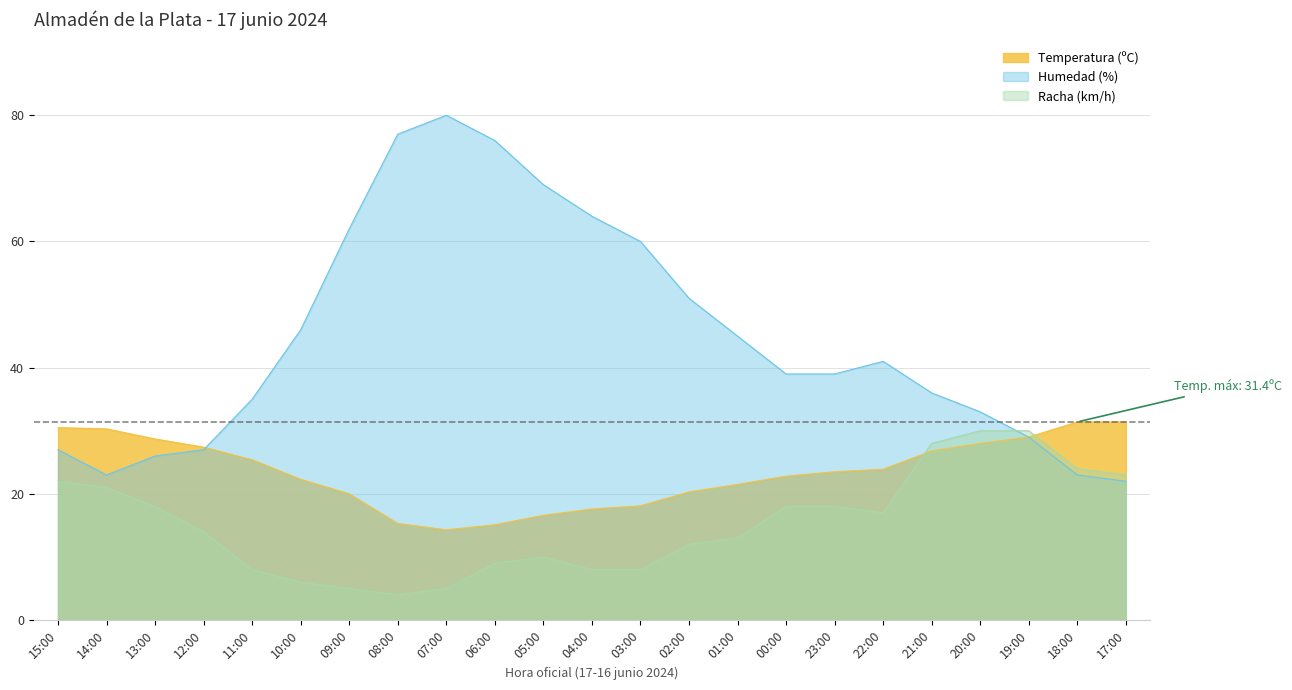

What is the highest value of the Racha (km/h) series?

30.0